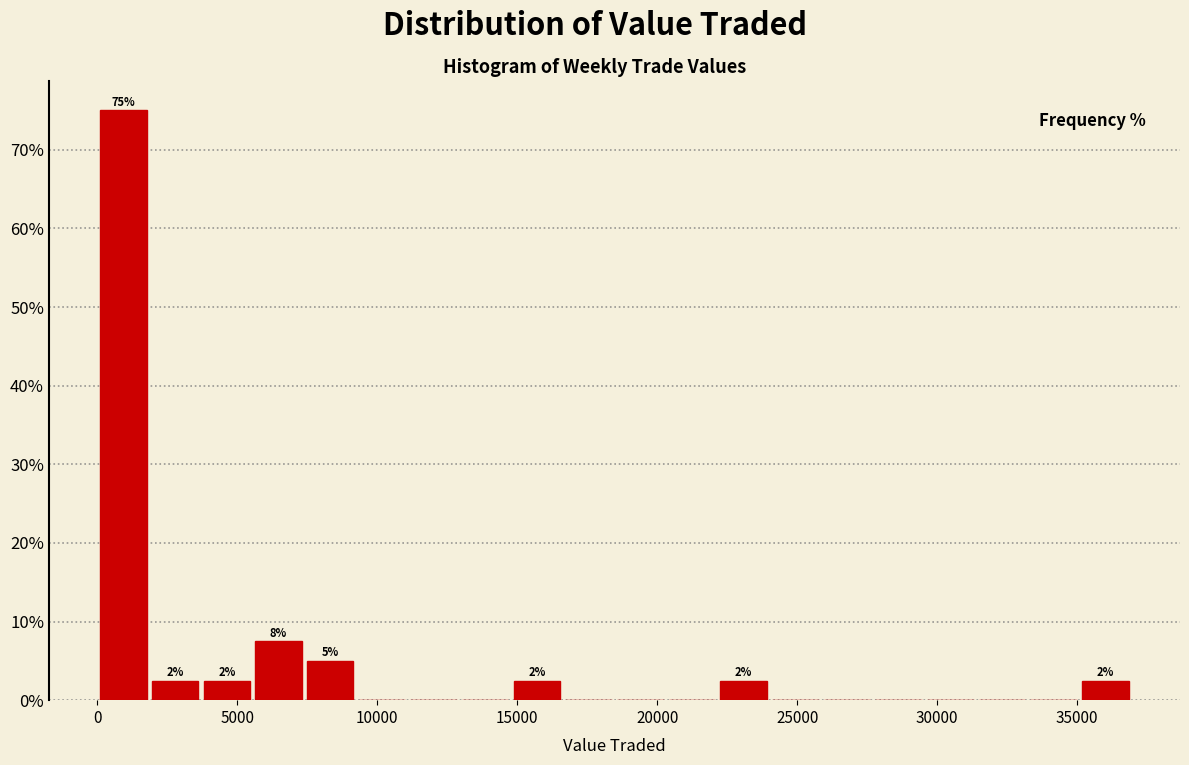

Read against the x-axis, roughly where is the centre of the tallest bar?

1000